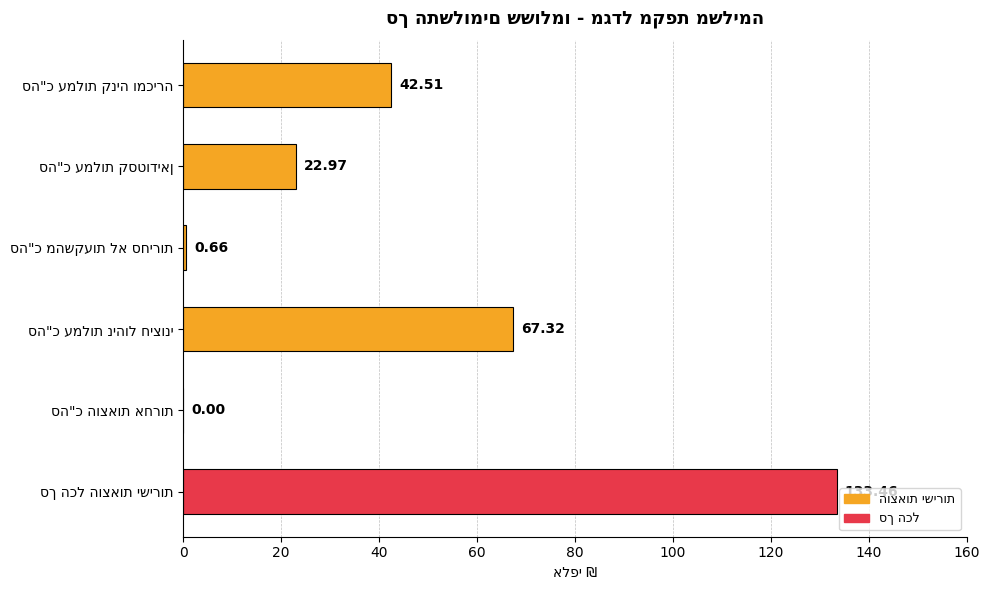

How many values are above zero?

5